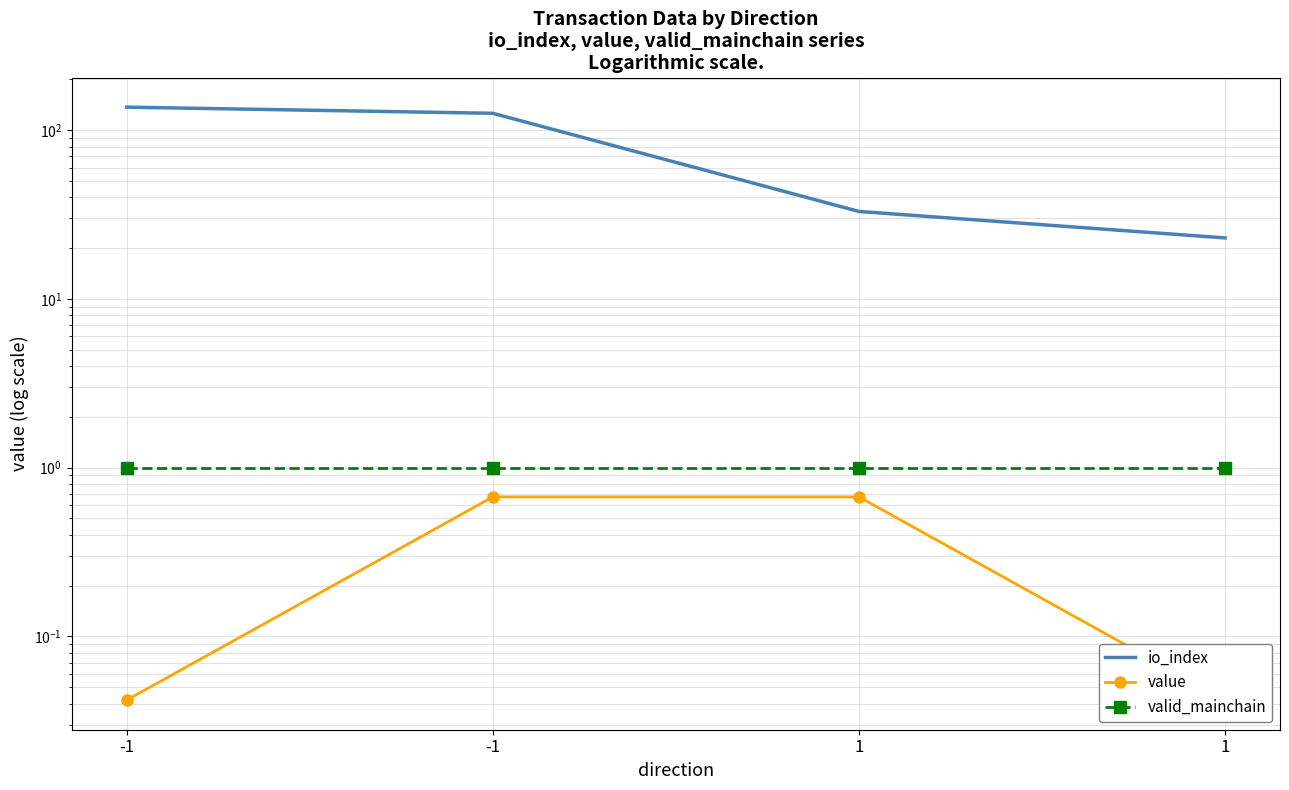

Where is value nearest to the value 0?

-1